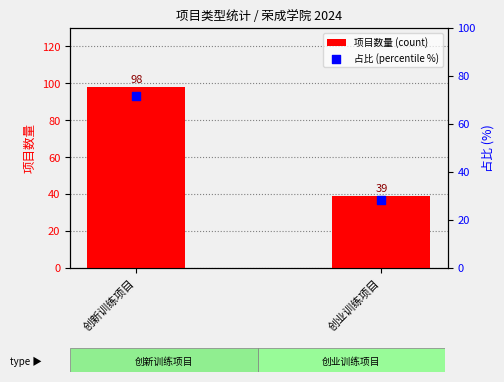

What are all the series names shown in the legend?

项目数量 (count), 占比 (percentile %)